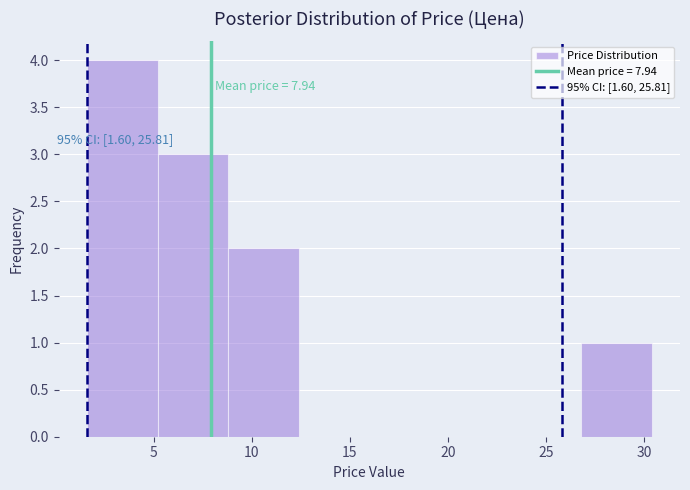

Over which range of the x-axis is the bar tallest?

1.6 to 5.2